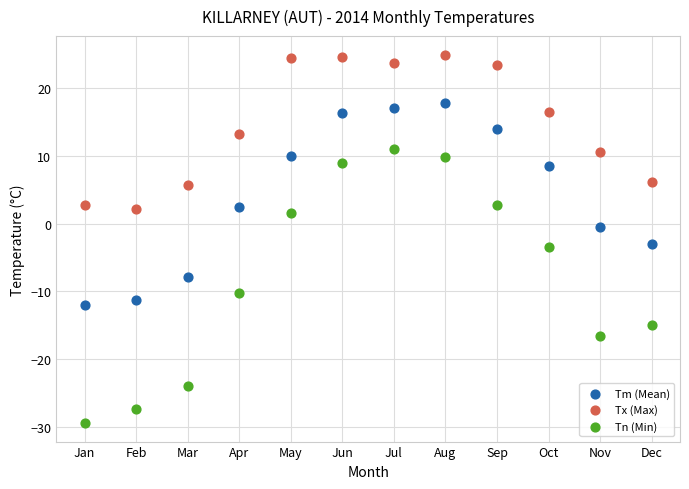

Across all data points, what is the range of X values (max minus min)?

11.0